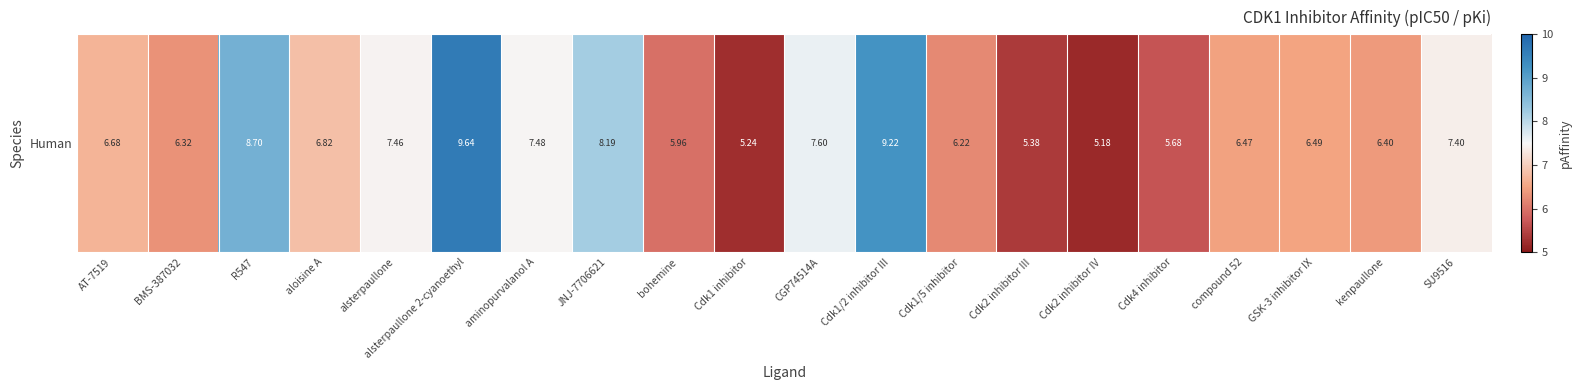

Count the number of values greater than 6.

15